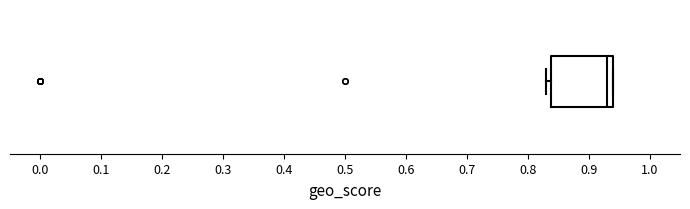

Transcribe this box plot: give where the median line is, the range the box spans, and where the two whiskers end, as read against the x-axis. The values are not printed on the chart, so give them approximately, as read against the axis.

median 0.93, box 0.84 to 0.94, whiskers 0.83 to 0.94